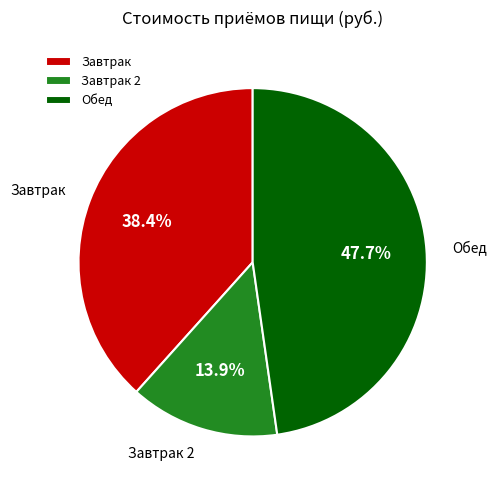

What is the total percentage of Завтрак and Завтрак 2?

52.3%